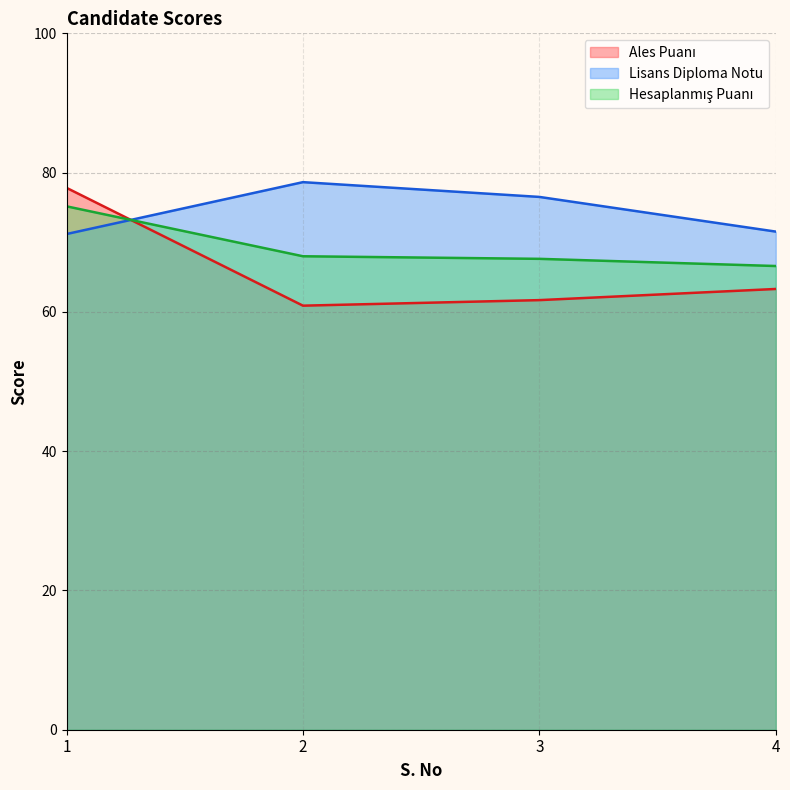

Read the Hesaplanmış Puanı value at 1.

75.2